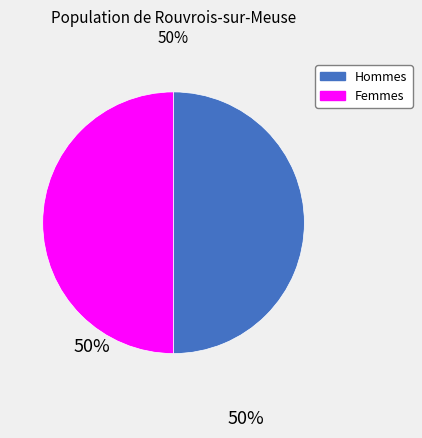

Is the sum of Hommes and Femmes greater than half?

Yes